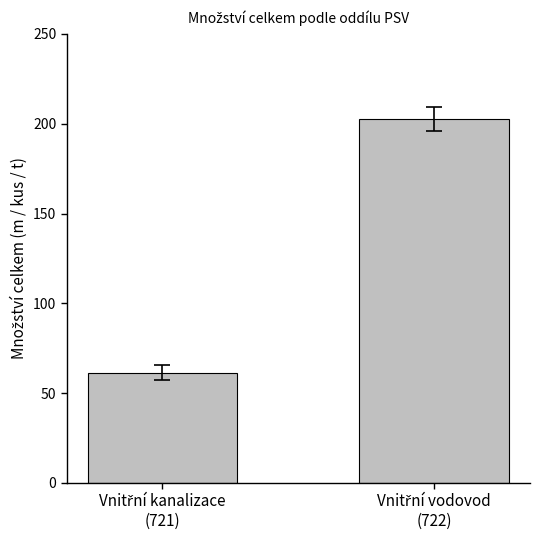

Reading left to right, what are all the values shown in this chart?

61.3	202.5